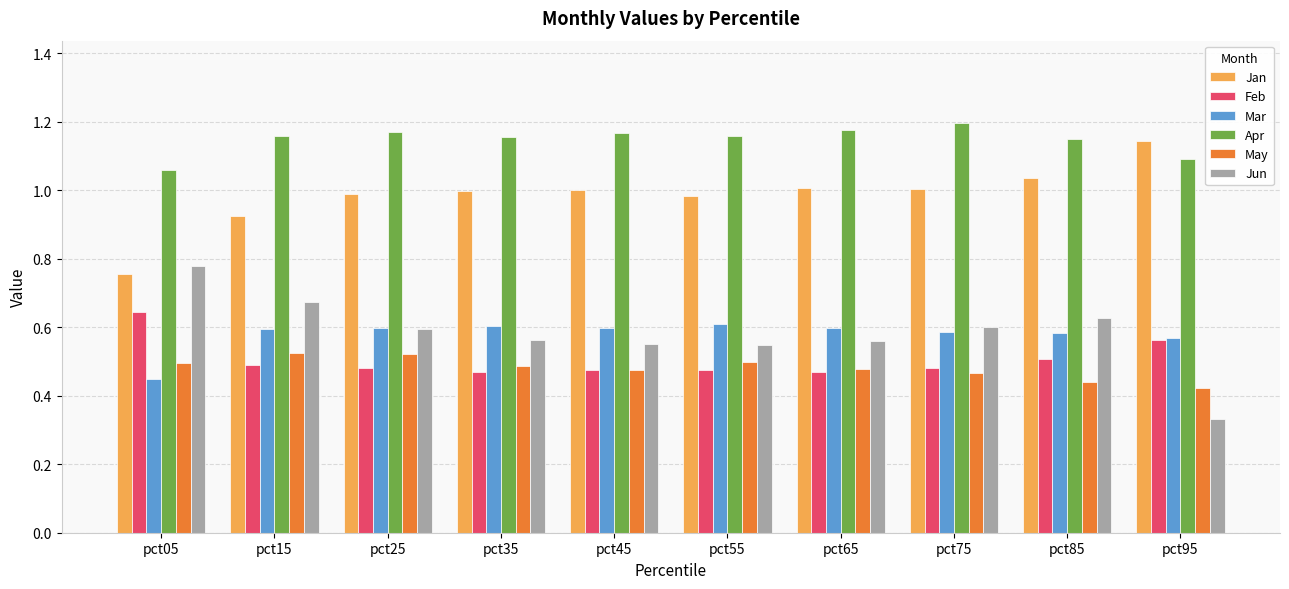

What are all the series names shown in the legend?

Jan, Feb, Mar, Apr, May, Jun